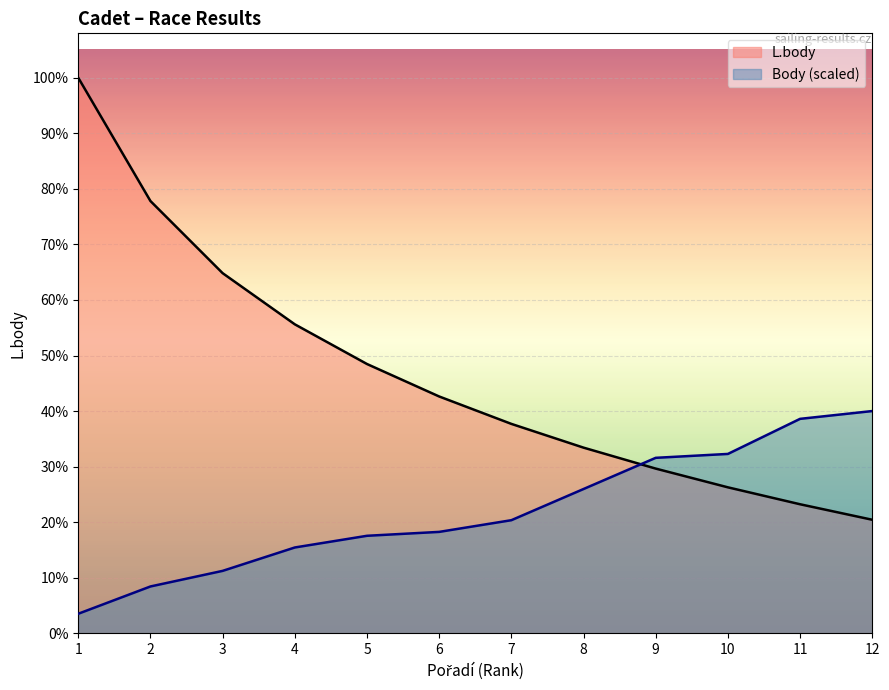

At how many categories does at least one series exceed 2081?

12